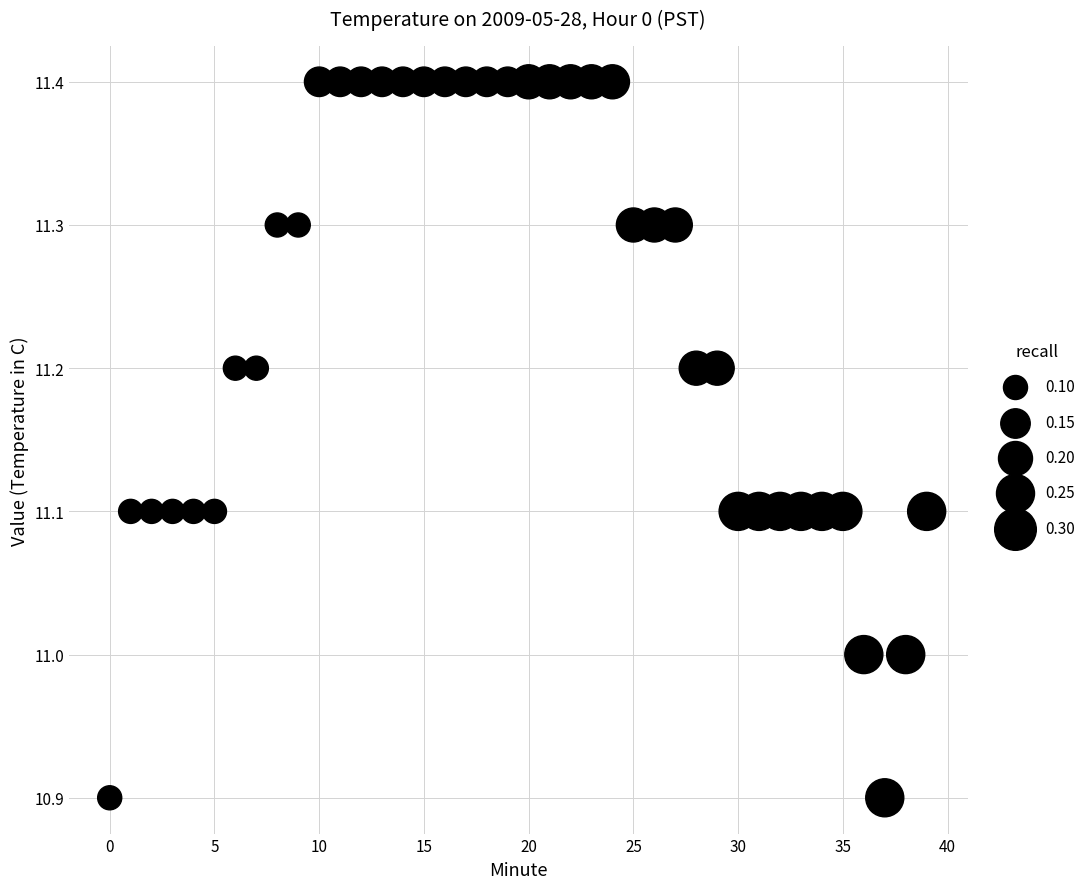

What is the range of Y values (max minus min)?

0.5